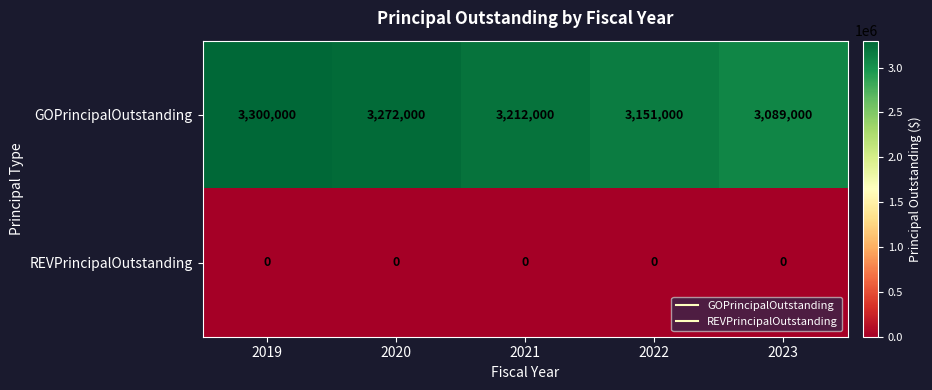

The REVPrincipalOutstanding series shows 0 at 2020. True or false?

True